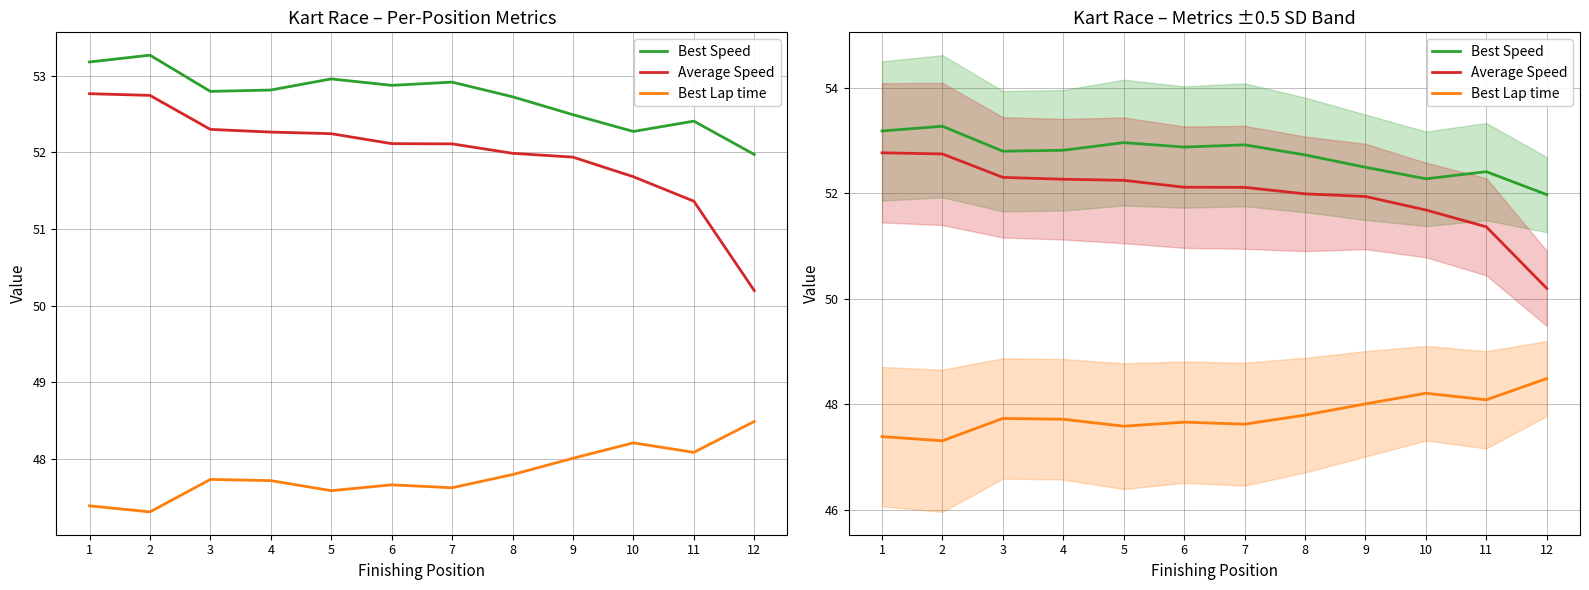

What is the value of the Best Speed point at the 6th from the left?

52.9